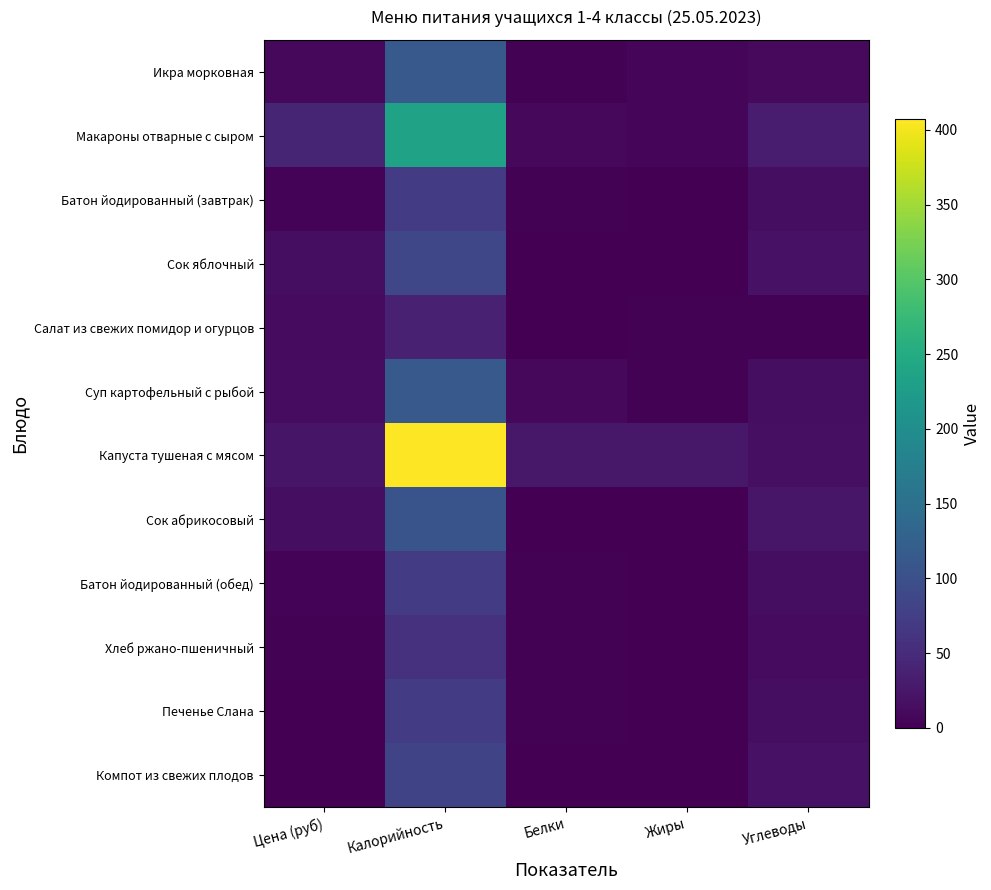

Reading left to right, transcribe all the data shown in this chart.

Икра морковная: Цена (руб)=8.5	Калорийность=113.2	Белки=2.1	Жиры=7.1	Углеводы=10.1
Макароны отварные с сыром: Цена (руб)=41.7	Калорийность=235.4	Белки=9.0	Жиры=7.7	Углеводы=32.5
Батон йодированный (завтрак): Цена (руб)=3.2	Калорийность=71.2	Белки=2.4	Жиры=0.3	Углеводы=14.7
Сок яблочный: Цена (руб)=14.4	Калорийность=86.6	Белки=1.0	Жиры=0.2	Углеводы=20.2
Салат из свежих помидор и огурцов: Цена (руб)=12.2	Калорийность=37.5	Белки=0.6	Жиры=3.1	Углеводы=1.8
Суп картофельный с рыбой: Цена (руб)=13.0	Калорийность=114.5	Белки=8.4	Жиры=2.5	Углеводы=14.6
Капуста тушеная с мясом: Цена (руб)=22.4	Калорийность=407.3	Белки=26.4	Жиры=26.4	Углеводы=16.0
Сок абрикосовый: Цена (руб)=14.4	Калорийность=105.6	Белки=1.0	Жиры=0.0	Углеводы=25.4
Батон йодированный (обед): Цена (руб)=3.2	Калорийность=71.2	Белки=2.4	Жиры=0.3	Углеводы=14.7
Хлеб ржано-пшеничный: Цена (руб)=2.7	Калорийность=58.7	Белки=2.0	Жиры=0.4	Углеводы=11.9
Печенье Слана: Цена (руб)=0.0	Калорийность=71.2	Белки=2.4	Жиры=0.3	Углеводы=14.7
Компот из свежих плодов: Цена (руб)=0.0	Калорийность=84.0	Белки=0.4	Жиры=0.0	Углеводы=20.6